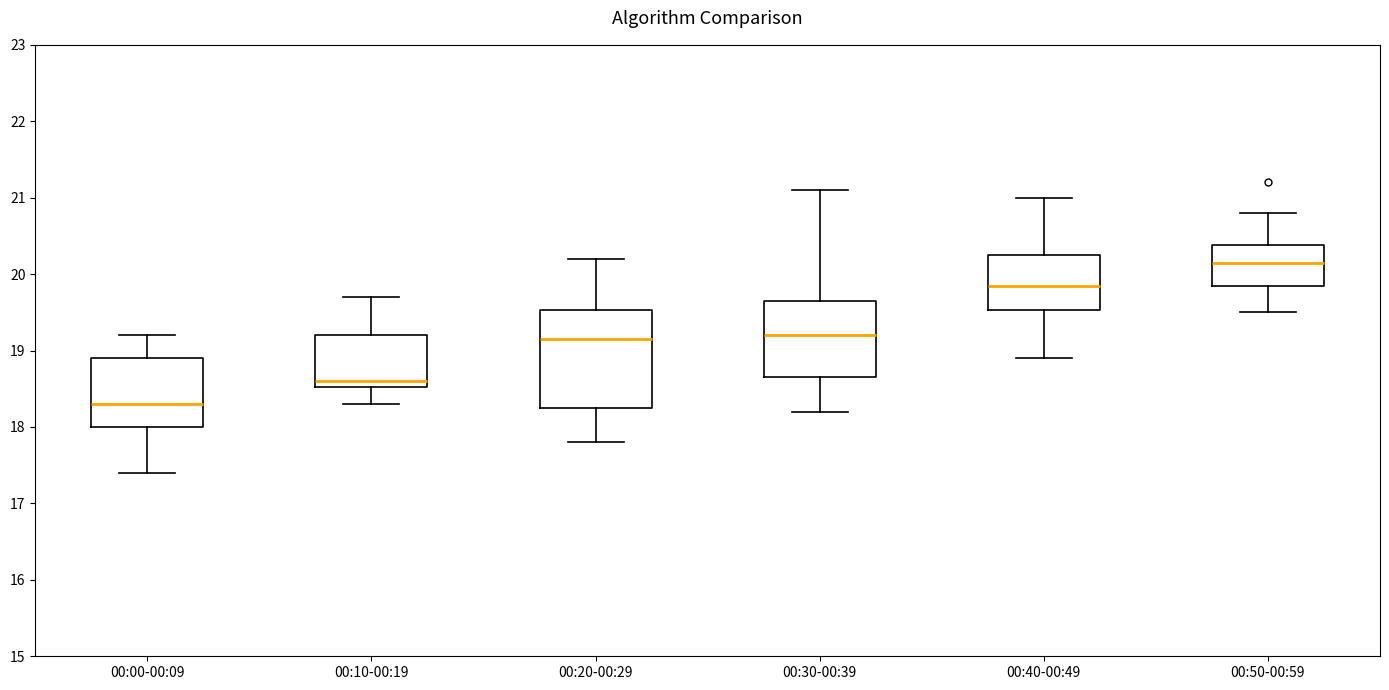

Reading left to right, read every box against the y-axis: the position of its median line, the range the box covers, and the ends of its whiskers. The values are not printed on the chart, so give them approximately, as read against the axis.

00:00-00:09: median 18.3, box 18.0 to 18.9, whiskers 17.4 to 19.2
00:10-00:19: median 18.6, box 18.5 to 19.2, whiskers 18.3 to 19.7
00:20-00:29: median 19.2, box 18.3 to 19.5, whiskers 17.8 to 20.2
00:30-00:39: median 19.2, box 18.7 to 19.7, whiskers 18.2 to 21.1
00:40-00:49: median 19.9, box 19.5 to 20.3, whiskers 18.9 to 21.0
00:50-00:59: median 20.2, box 19.9 to 20.4, whiskers 19.5 to 20.8